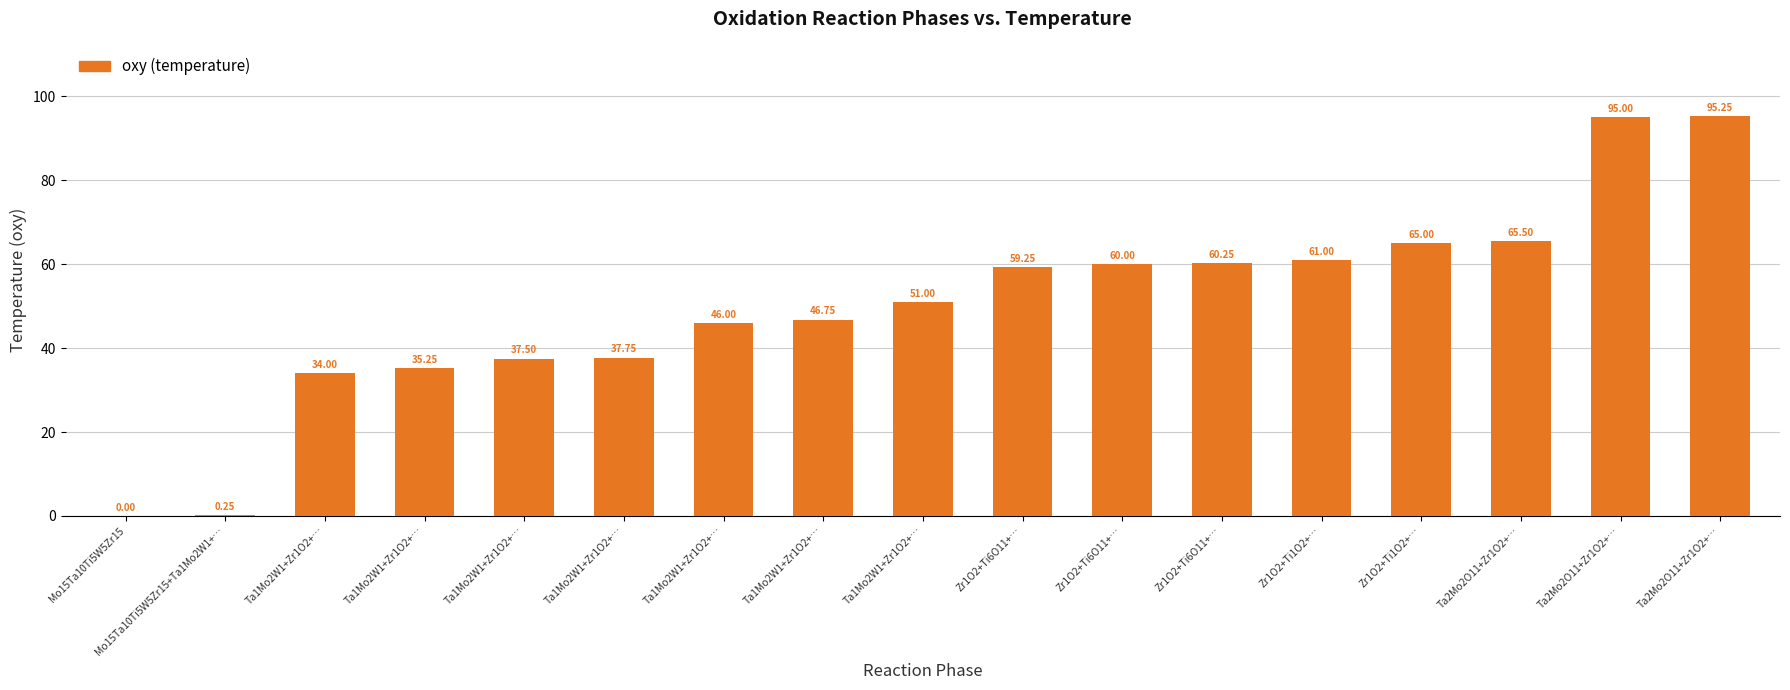

How many values are above zero?

16